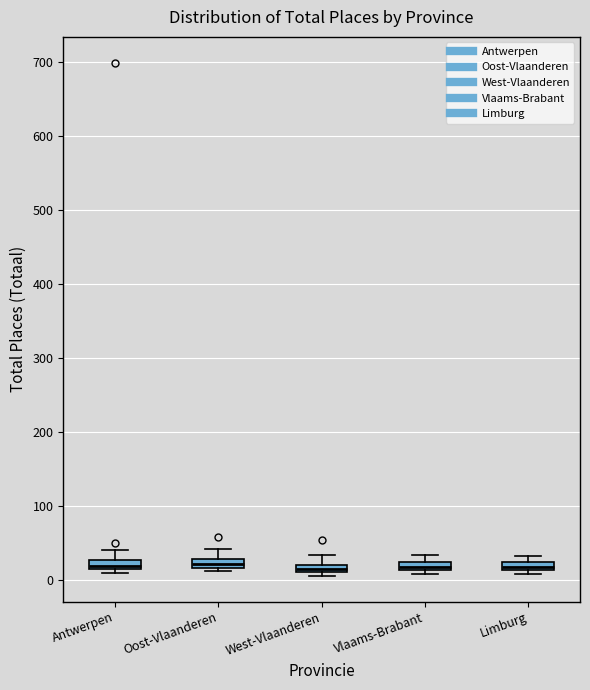

Where is the lower edge of the box for Limburg on the y-axis? The values are not printed on the chart, so give them approximately, as read against the axis.

10